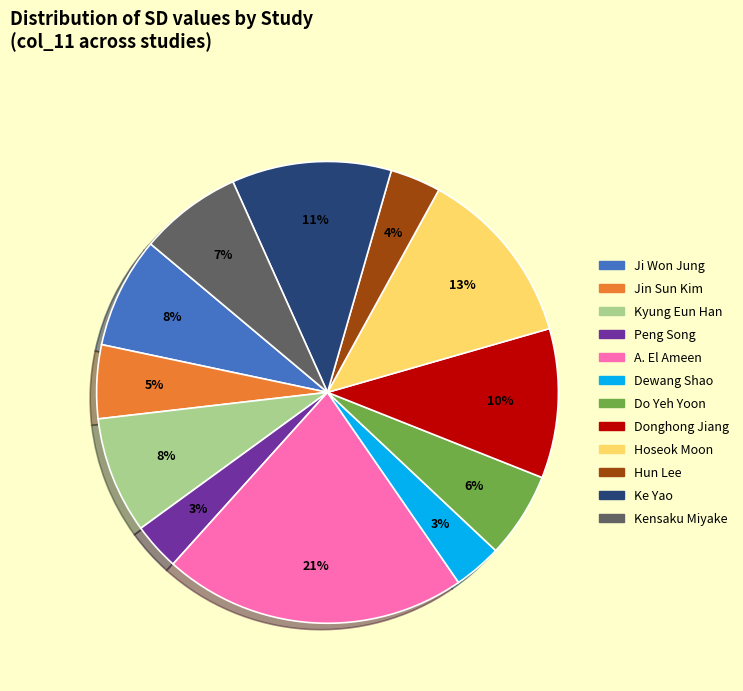

Which slice is the largest?

A. El Ameen